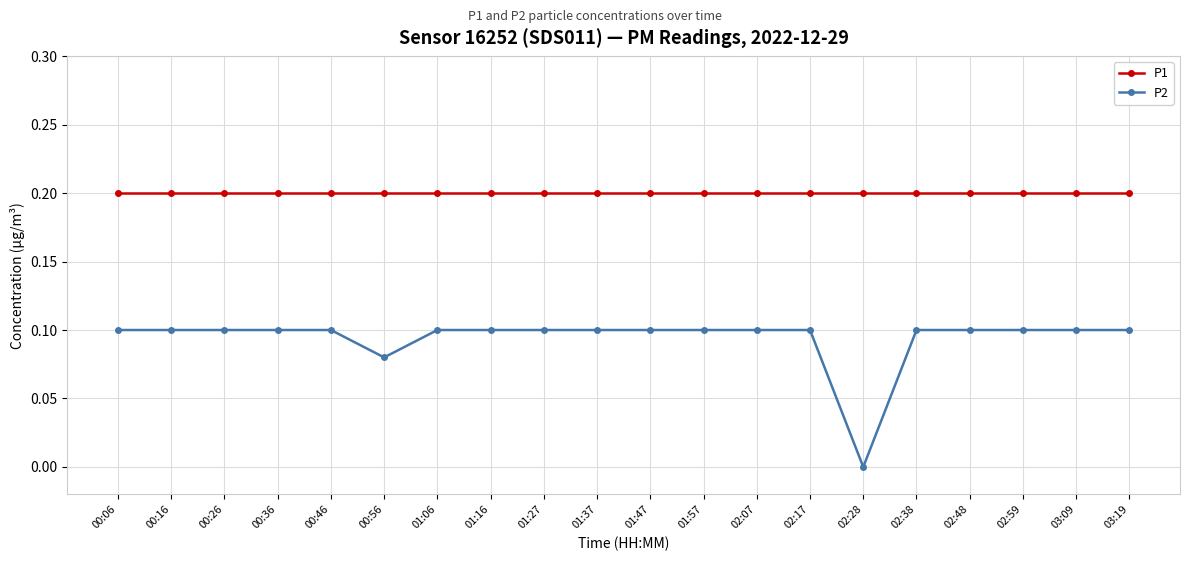

True or false: P1 and P2 intersect in this chart.

False